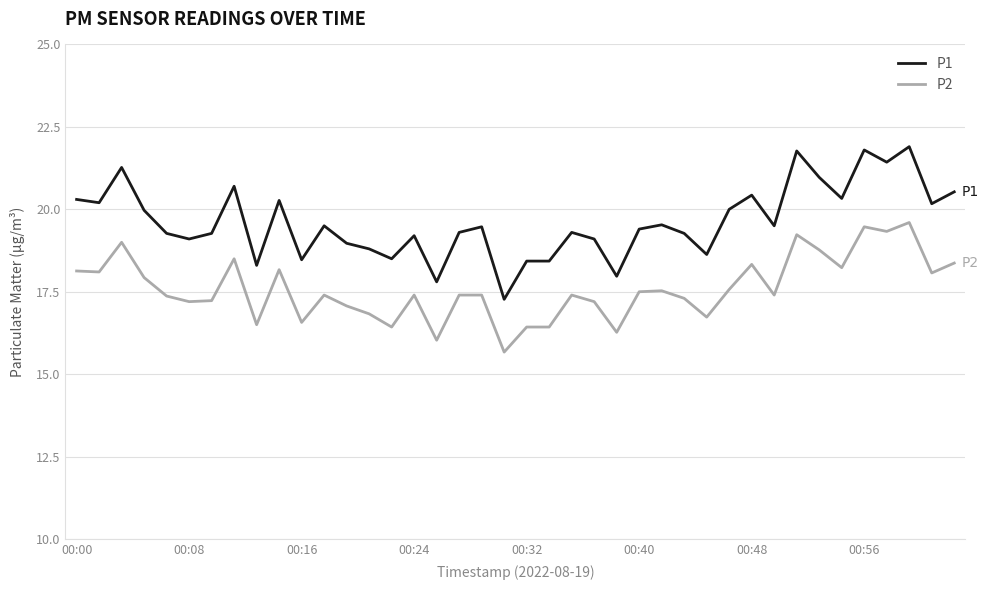

True or false: P2 and P1 cross at least once.

False